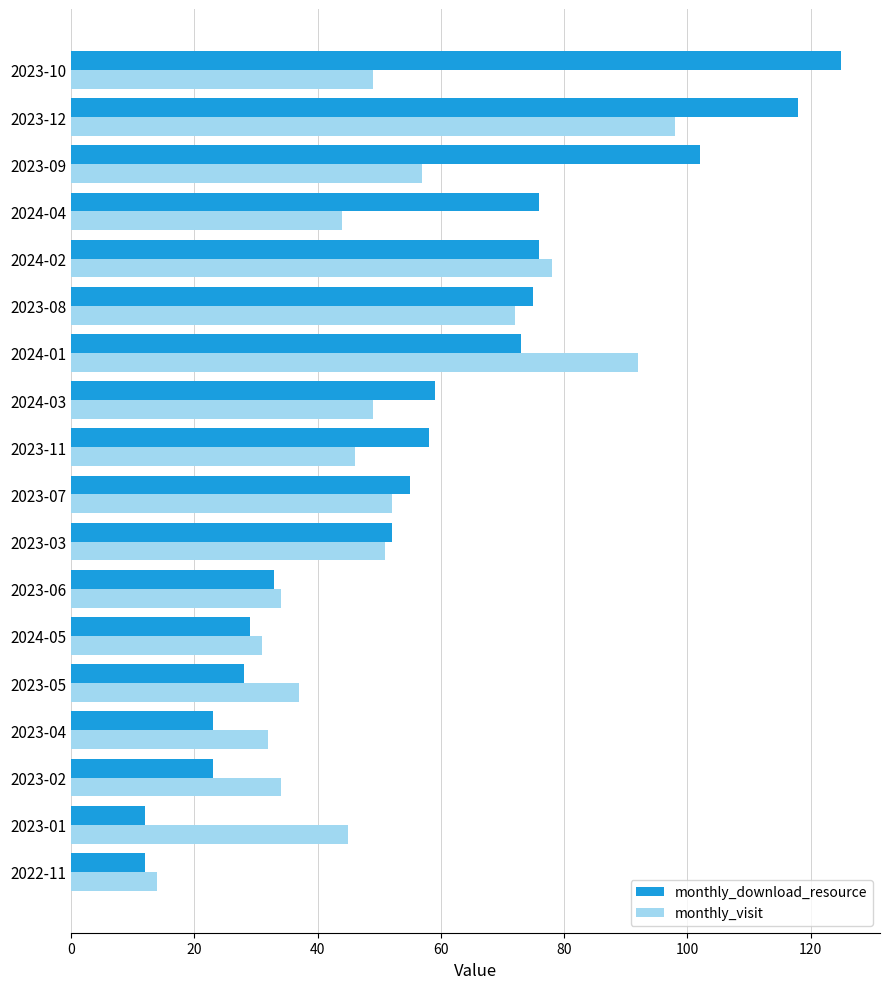

Rank the series by their maximum value, from lowest to highest.

monthly_visit, monthly_download_resource